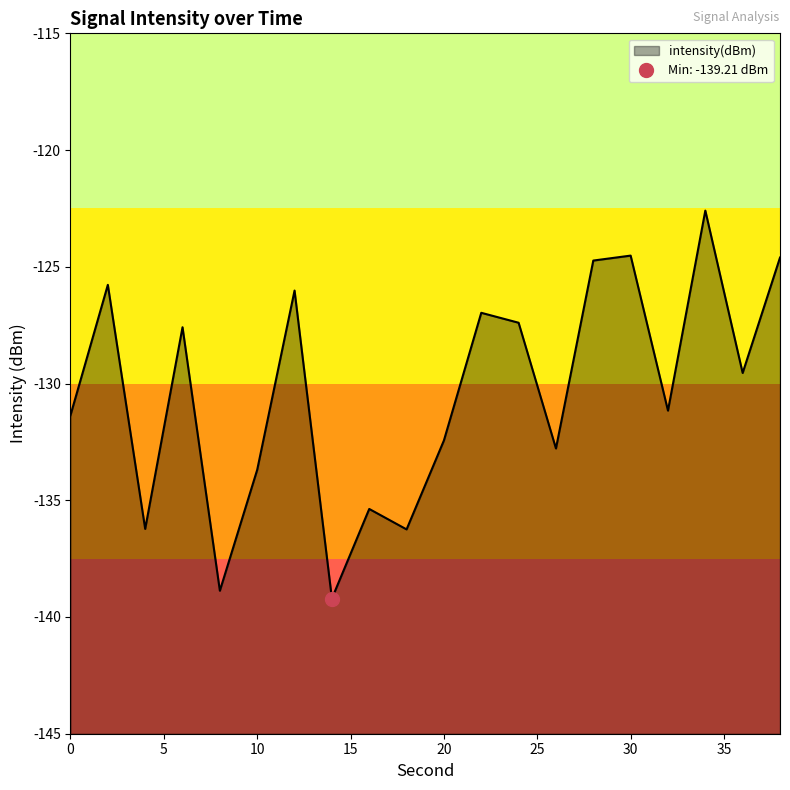

What is the average value?

-130.4